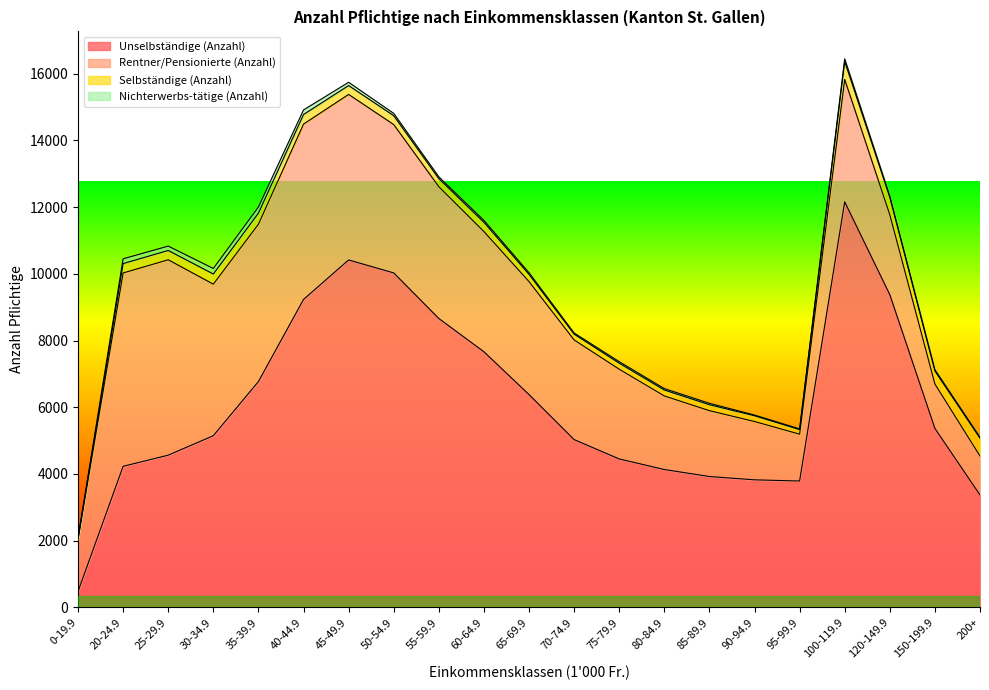

Which label corresponds to the largest value in the chart?

100-119.9